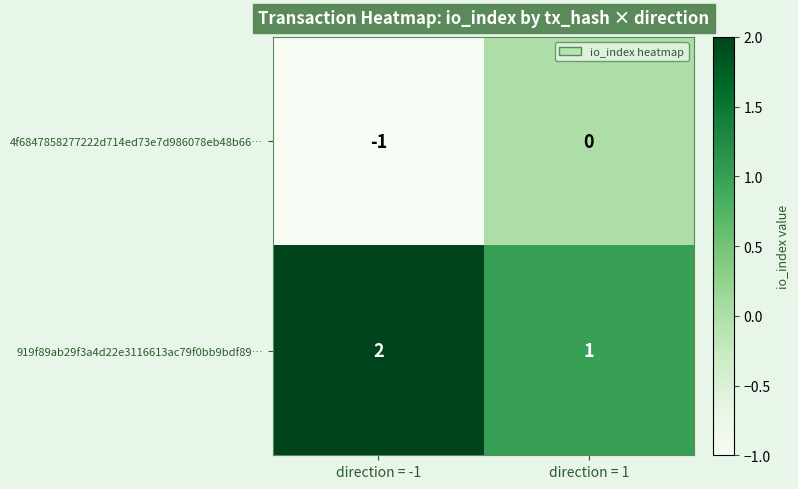

What is the spread (max minus min) of values at direction = -1?

3